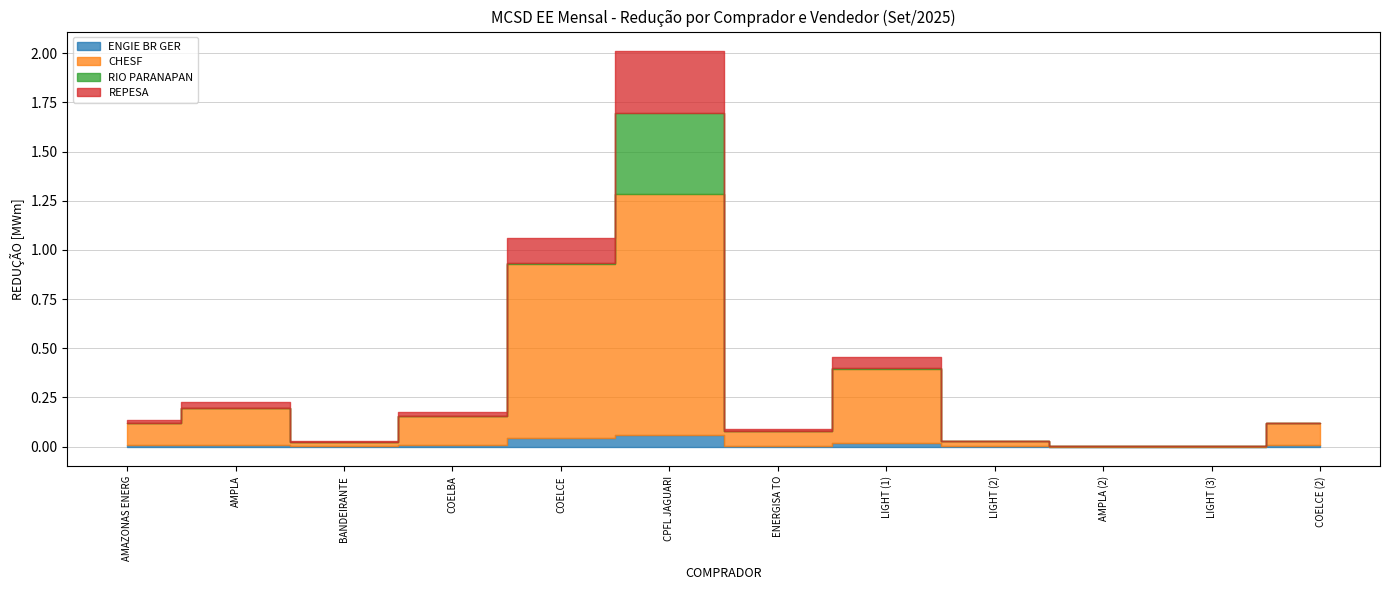

Rank the series at ENERGISA TO from lowest to highest value.

RIO PARANAPAN, ENGIE BR GER, REPESA, CHESF